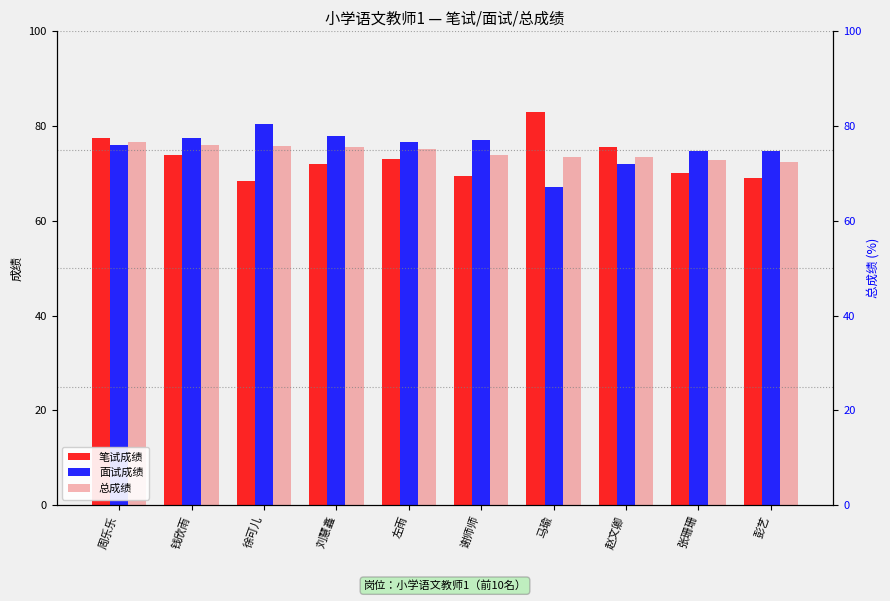

Does the chart contain any negative values?

No